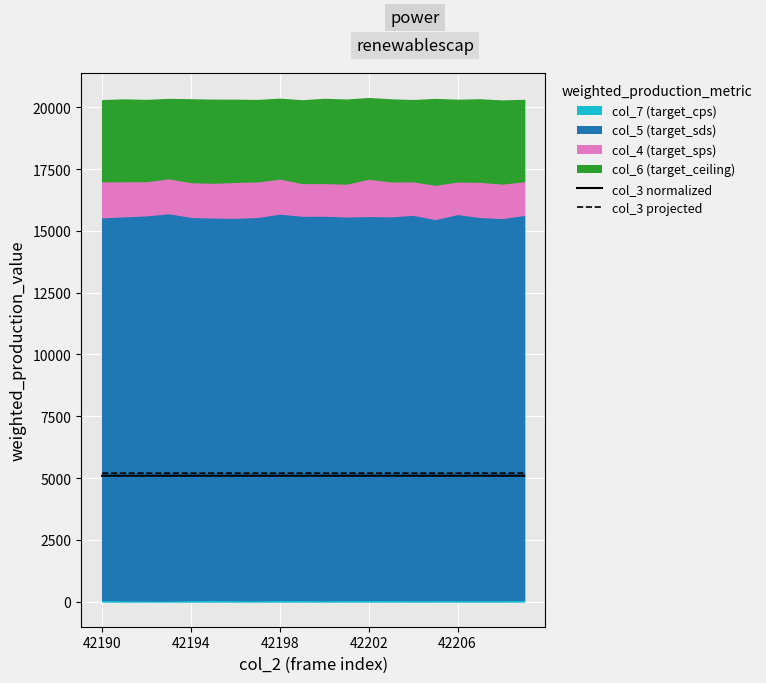

Which category has the highest value in the col_3 (projected) series?

19